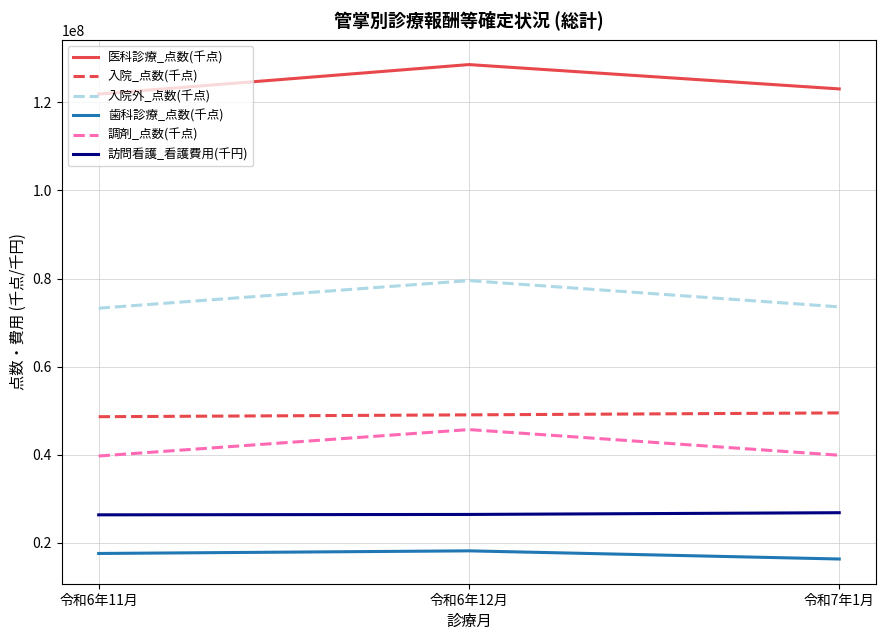

What position from the left is 令和6年12月?

2